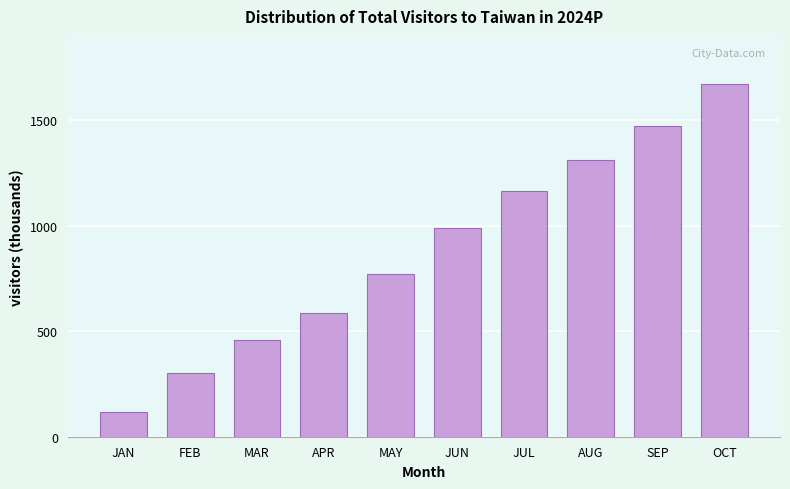

Reading right to left, extract all data points from this chart.

OCT=1673.3	SEP=1471.5	AUG=1312.5	JUL=1163.4	JUN=990.2	MAY=770.2	APR=585.0	MAR=458.6	FEB=303.3	JAN=117.5